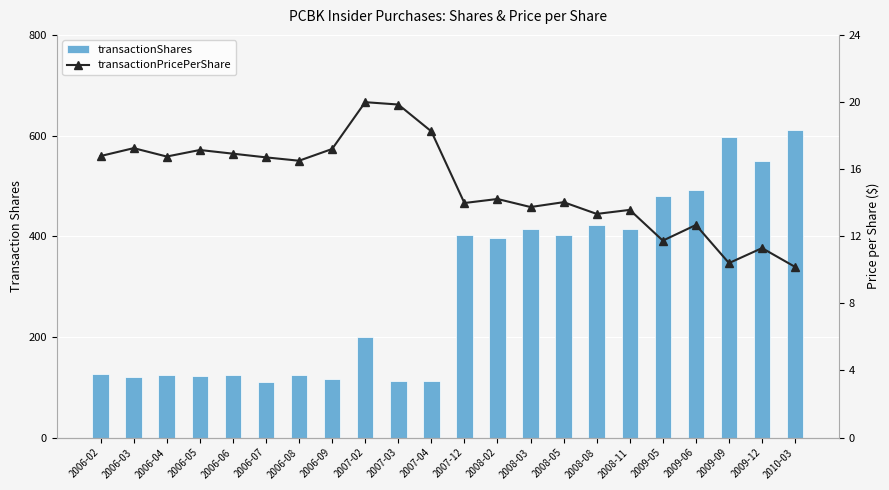

Rank the series by their maximum value, from lowest to highest.

transactionPricePerShare, transactionShares